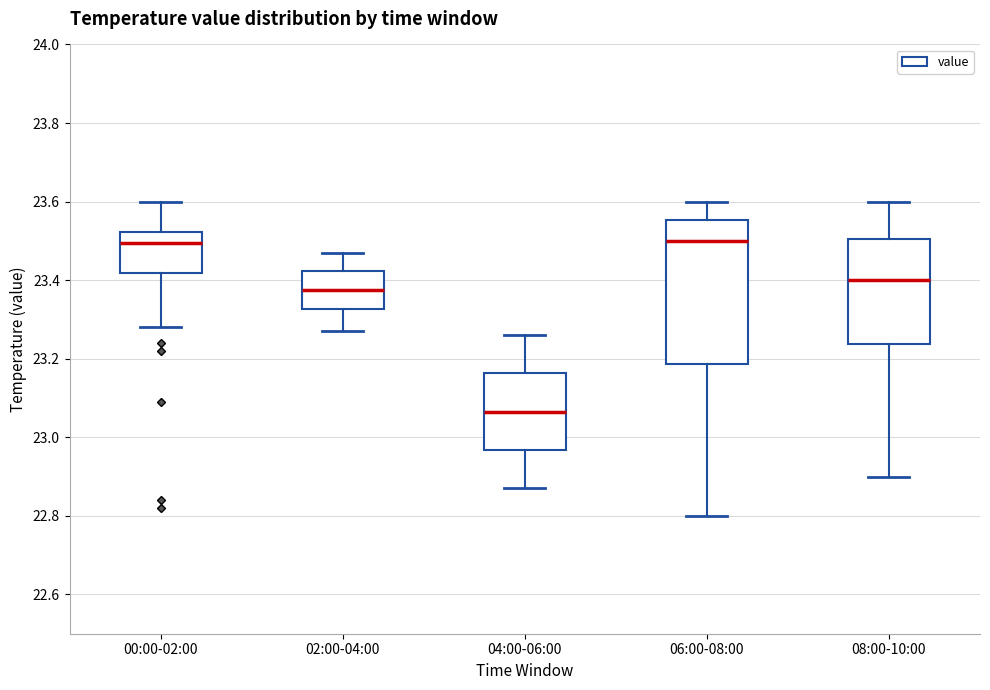

Where is the upper edge of the box for 02:00-04:00 on the y-axis? The values are not printed on the chart, so give them approximately, as read against the axis.

23.42